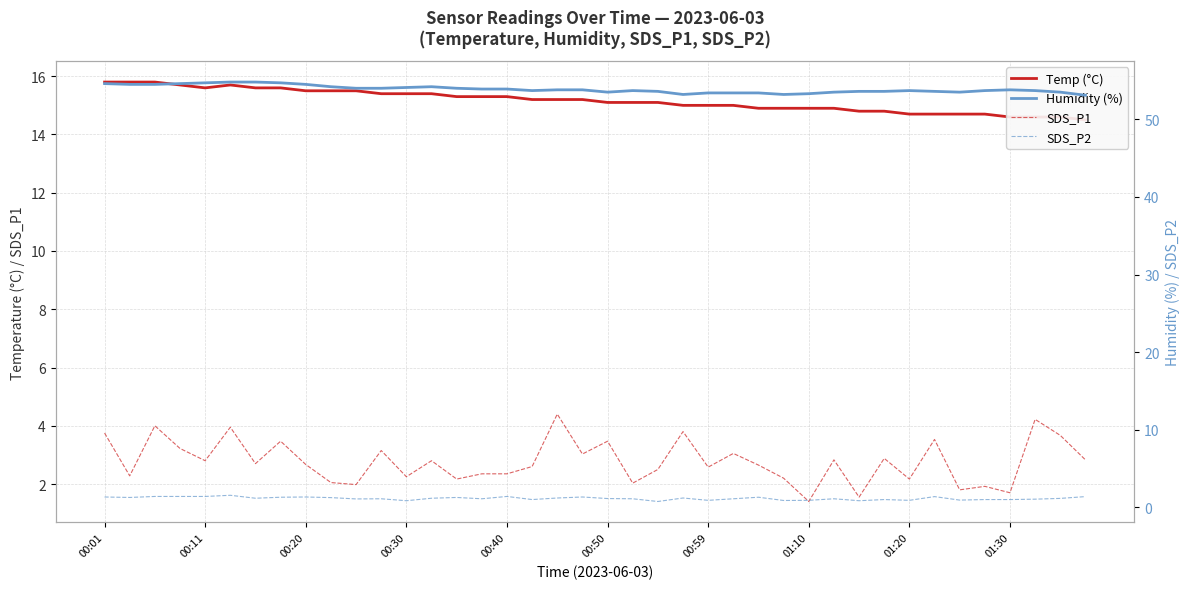

How many data points does each series have?

40